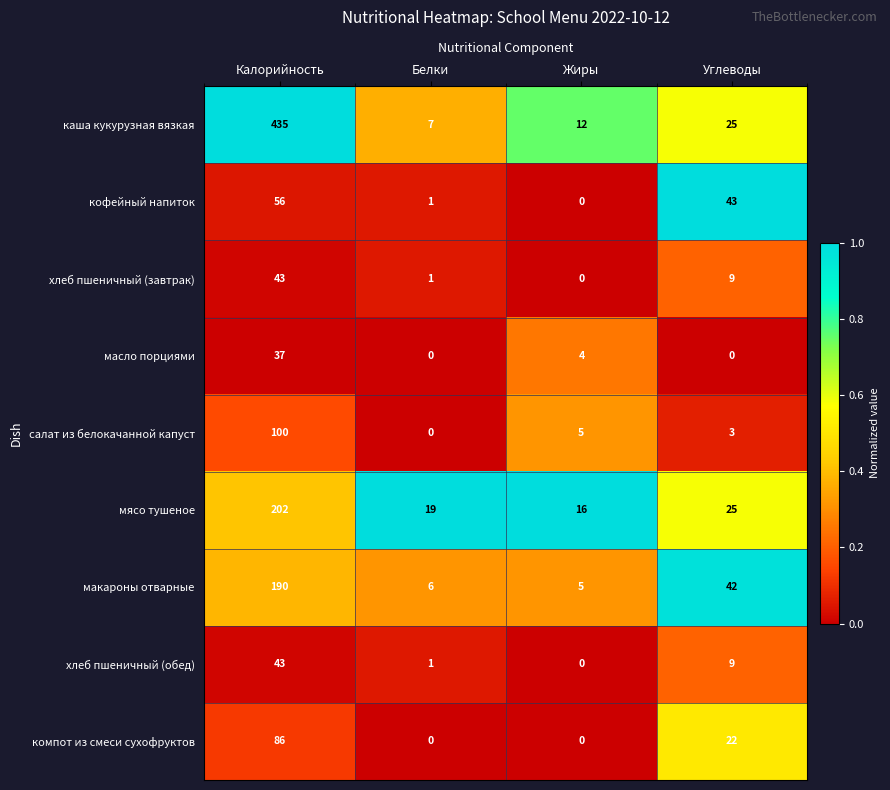

How many categories are shown in the chart?

4